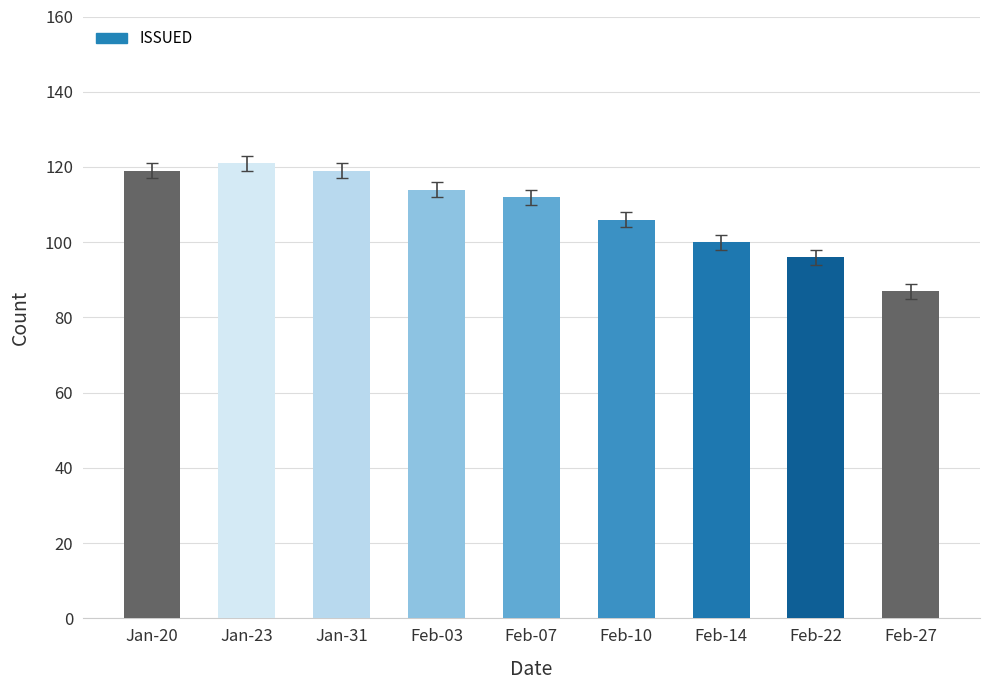

What is the greatest value displayed?

121